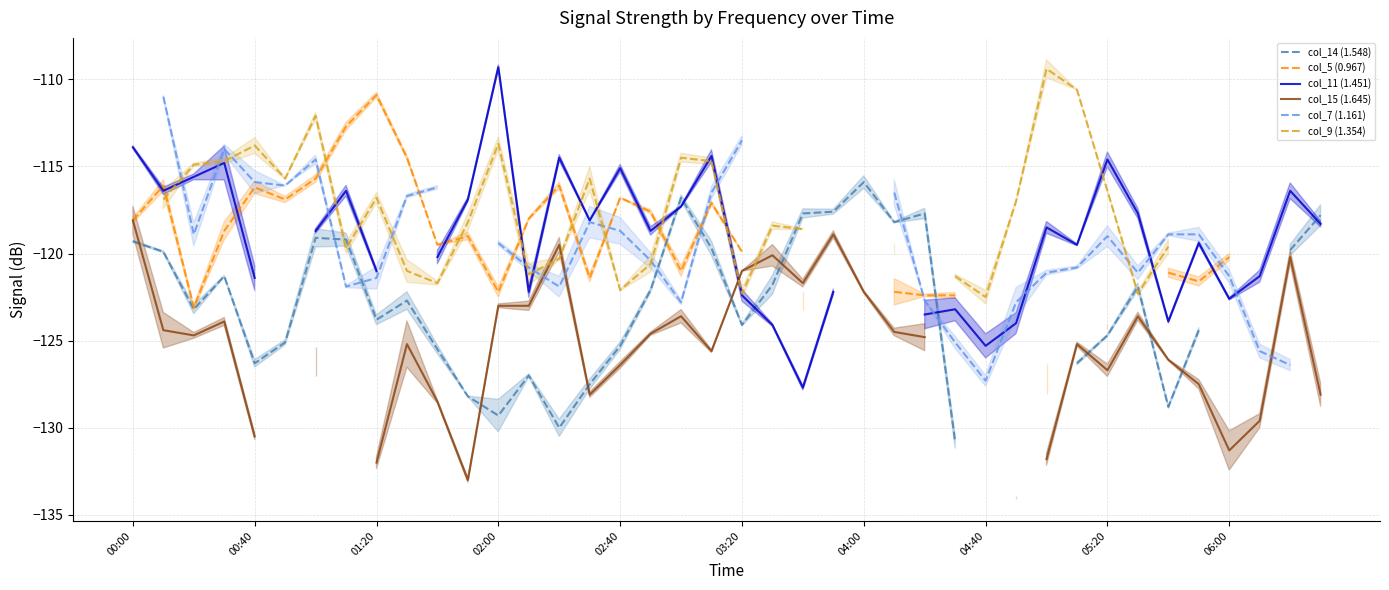

What is the value of the col_14 (1.548) point at the 23rd from the left?

-117.7